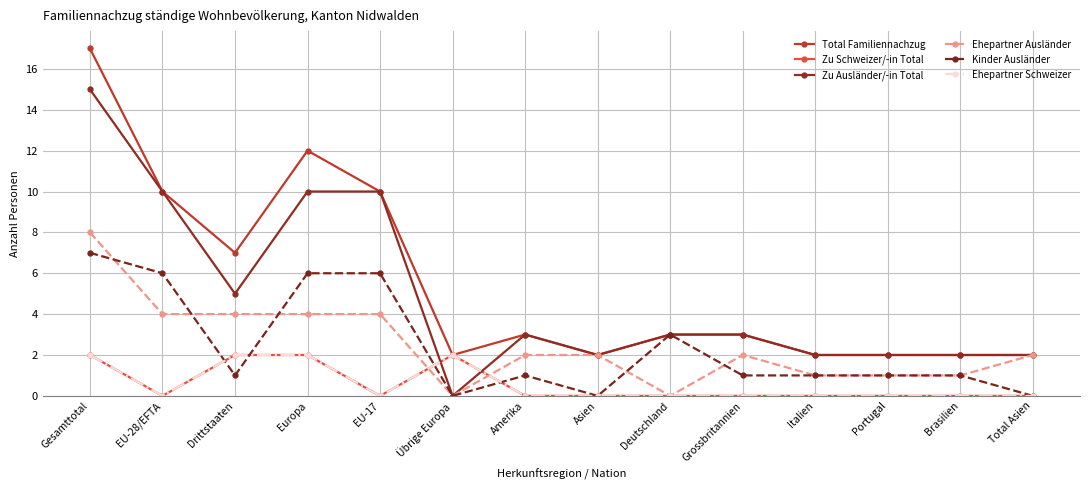

The value of Ehepartner Schweizer at Total Asien is 0. True or false?

True